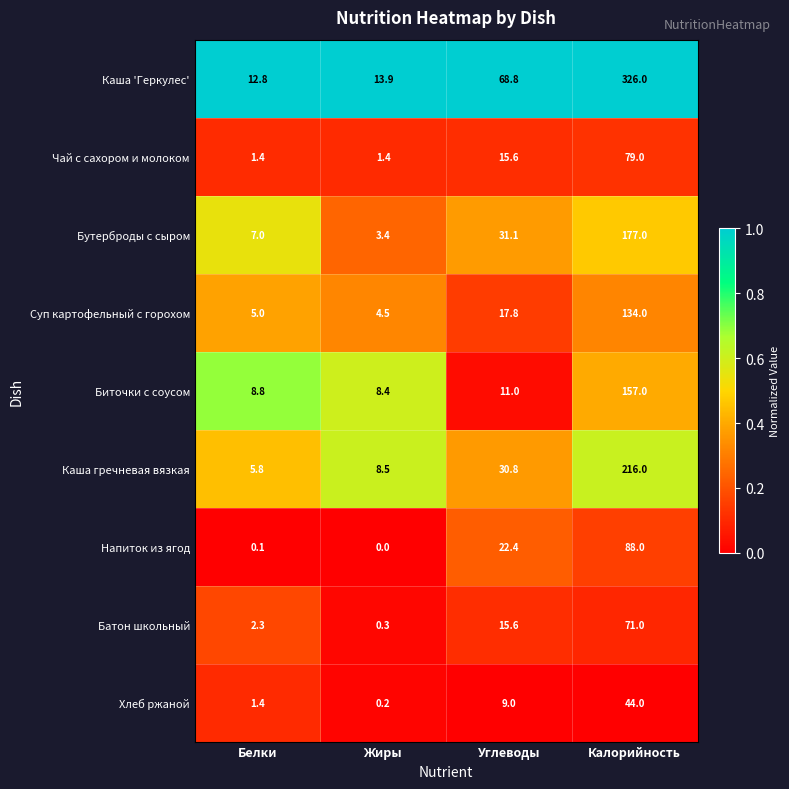

Which series has the widest spread of values?

Каша 'Геркулес'